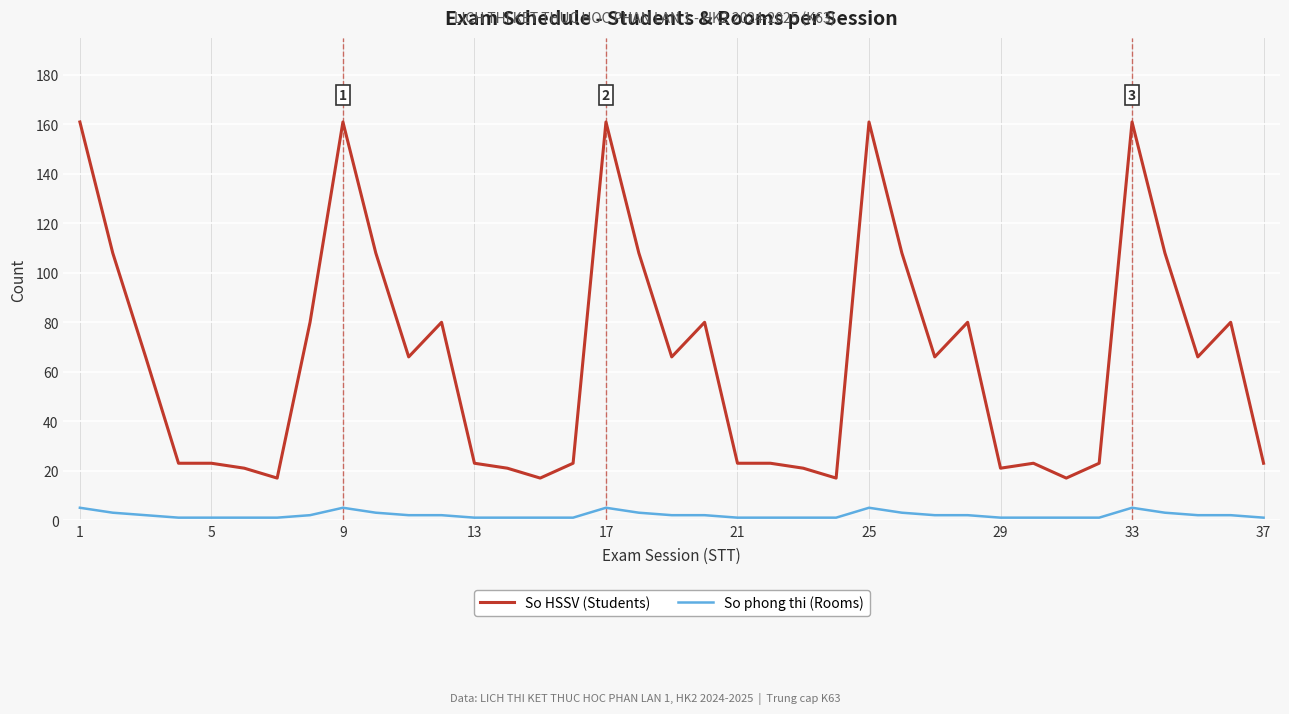

How many distinct data groups are displayed?

2